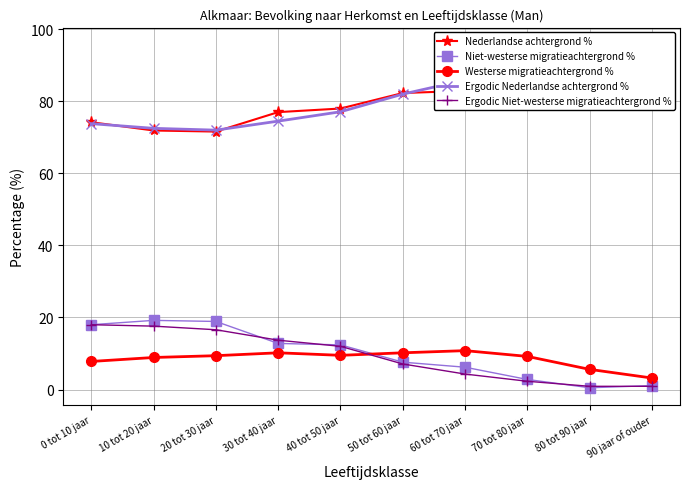

What is the lowest value of the Ergodic Nederlandse achtergrond % series?

72.0